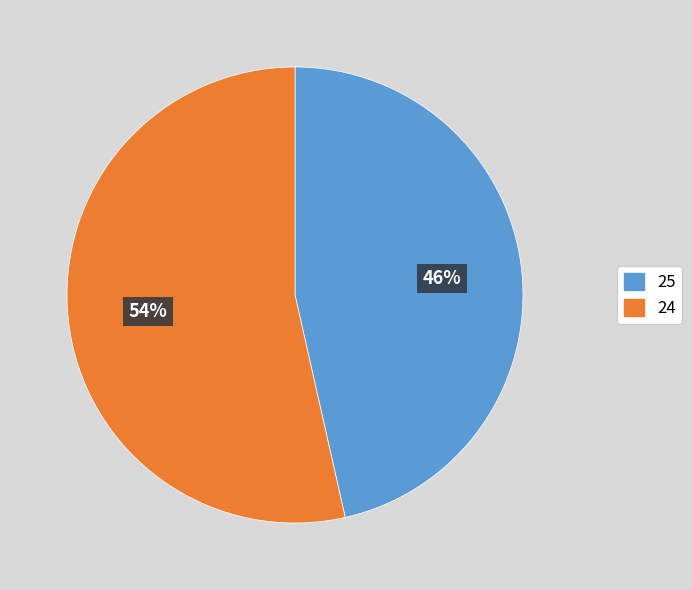

Which category has the smallest portion of the pie?

25